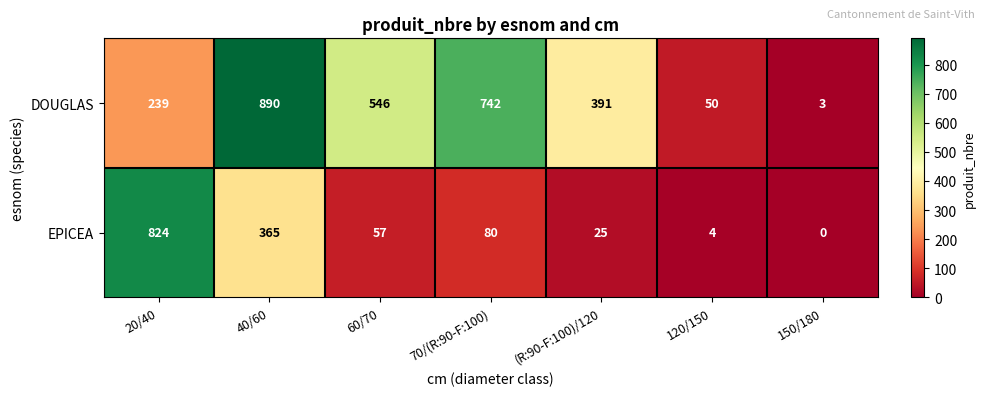

How many distinct data groups are displayed?

2